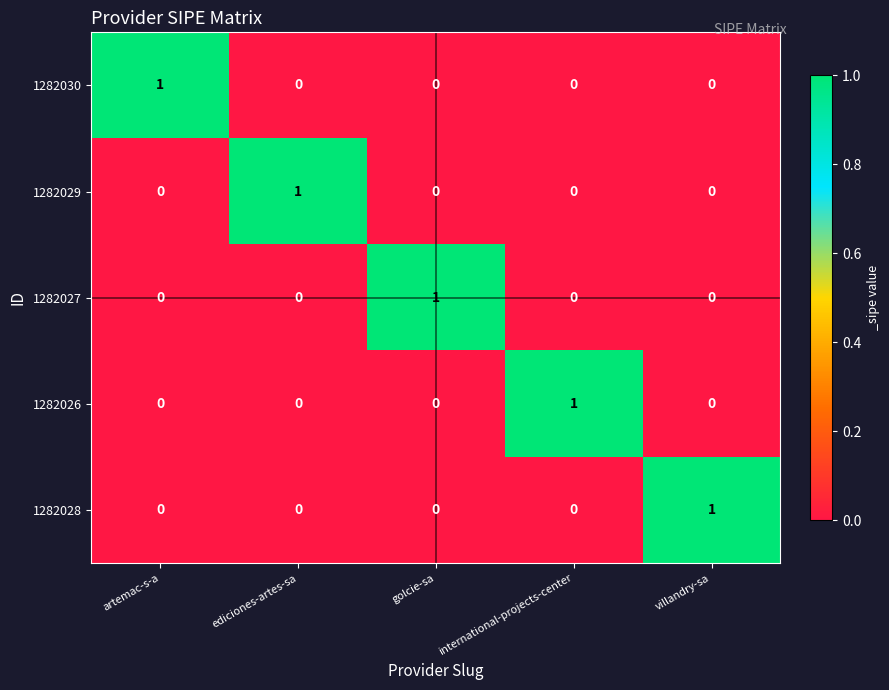

Reading right to left, list all the values displayed in this chart.

1282030: 0	0	0	0	1
1282029: 0	0	0	1	0
1282027: 0	0	1	0	0
1282026: 0	1	0	0	0
1282028: 1	0	0	0	0